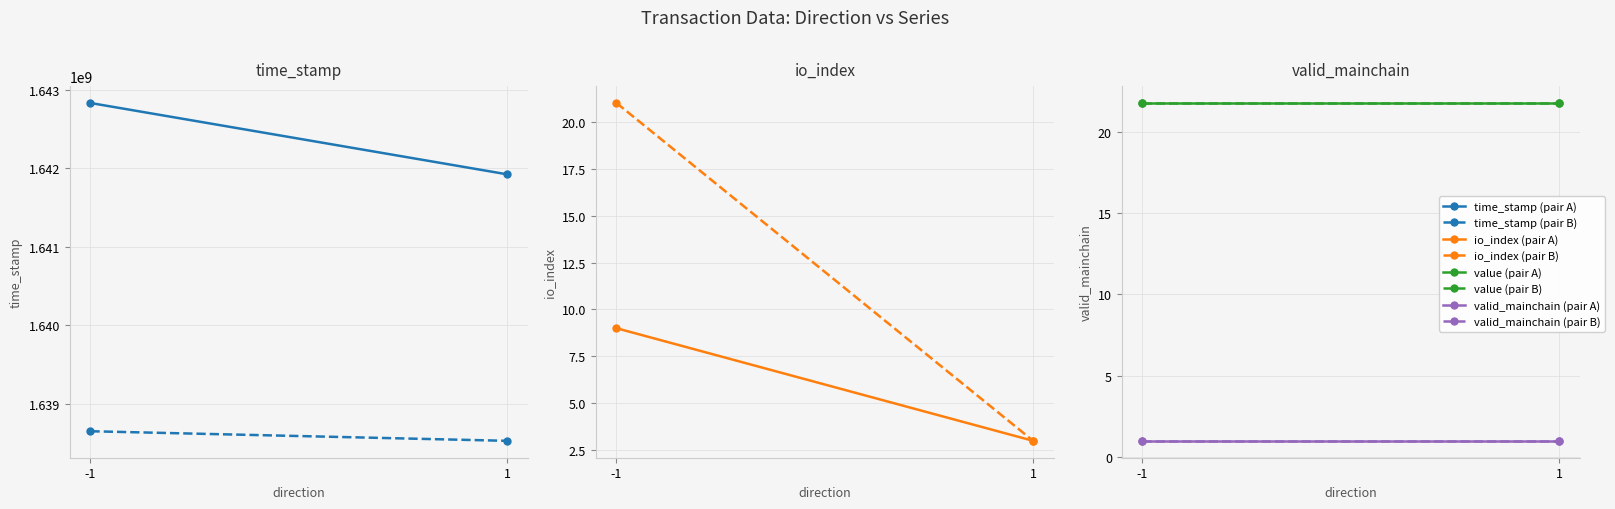

Which has a higher value, 1 or -1?

-1